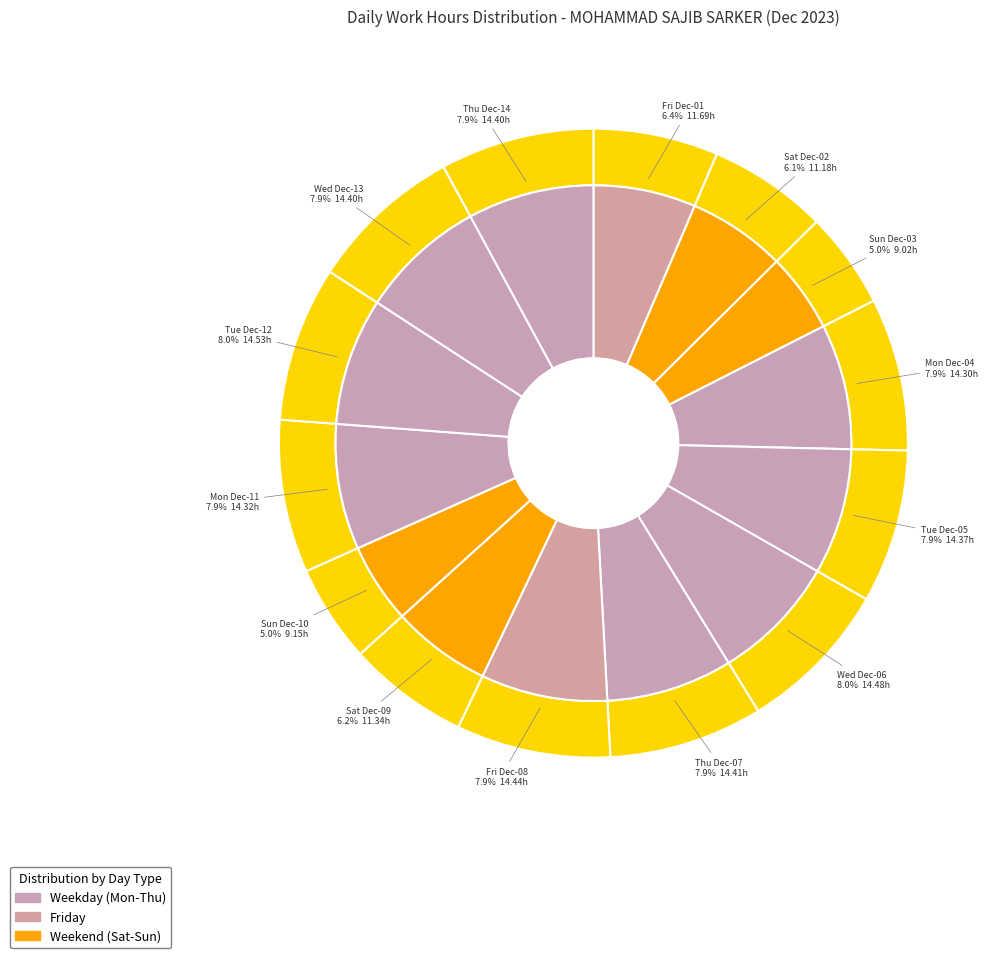

What percentage is NOT represented by Thu Dec-14?

92.1%